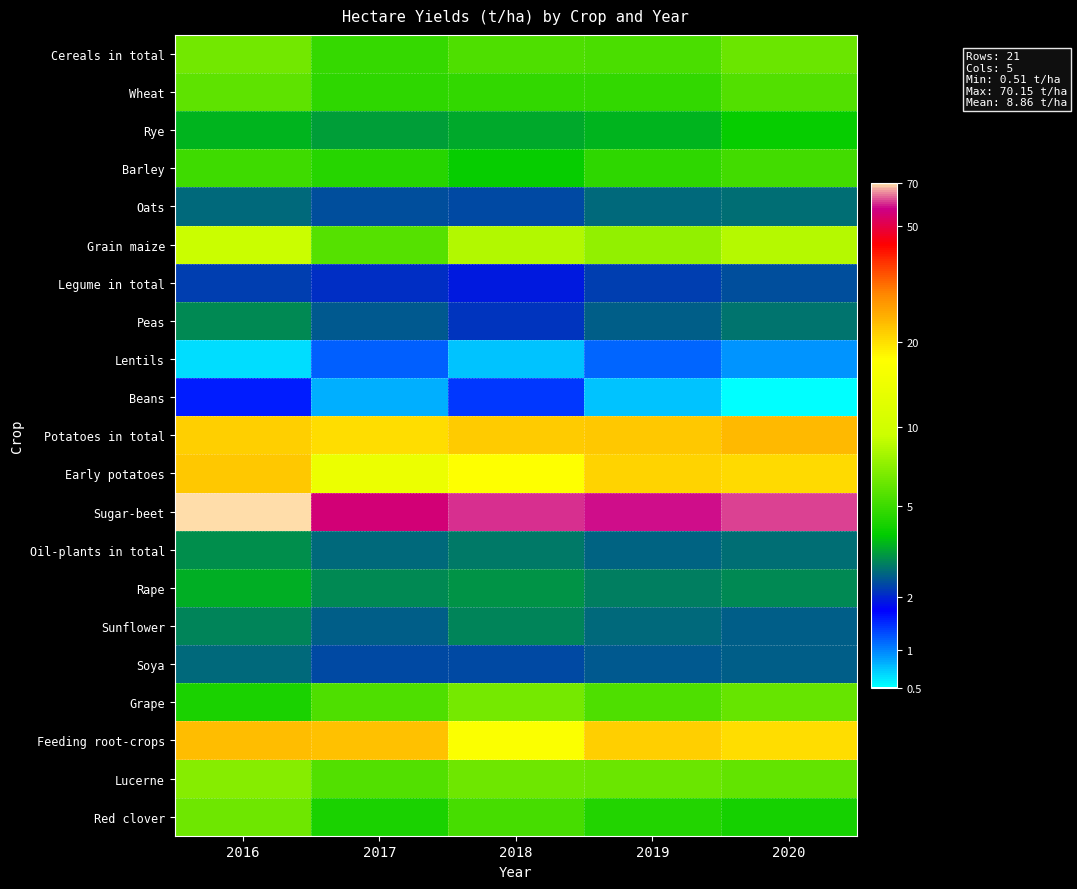

Reading left to right, extract all data points from this chart.

Cereals in total: 2016=2.0	2017=1.8	2018=1.9	2019=1.8	2020=2.0
Wheat: 2016=1.9	2017=1.7	2018=1.8	2019=1.8	2020=1.9
Rye: 2016=1.5	2017=1.4	2018=1.5	2019=1.5	2020=1.6
Barley: 2016=1.8	2017=1.7	2018=1.6	2019=1.7	2020=1.8
Oats: 2016=1.3	2017=1.2	2018=1.2	2019=1.3	2020=1.3
Grain maize: 2016=2.3	2017=1.9	2018=2.2	2019=2.1	2020=2.3
Legume in total: 2016=1.2	2017=1.1	2018=1.1	2019=1.2	2020=1.2
Peas: 2016=1.4	2017=1.2	2018=1.1	2019=1.3	2020=1.3
Lentils: 2016=0.5	2017=0.8	2018=0.6	2019=0.8	2020=0.7
Beans: 2016=0.9	2017=0.6	2018=0.9	2019=0.6	2020=0.4
Potatoes in total: 2016=3.1	2017=3.0	2018=3.1	2019=3.1	2020=3.2
Early potatoes: 2016=3.1	2017=2.7	2018=2.9	2019=3.1	2020=3.1
Sugar-beet: 2016=4.3	2017=4.0	2018=4.1	2019=4.1	2020=4.1
Oil-plants in total: 2016=1.4	2017=1.3	2018=1.3	2019=1.3	2020=1.3
Rape: 2016=1.5	2017=1.4	2018=1.4	2019=1.3	2020=1.4
Sunflower: 2016=1.4	2017=1.3	2018=1.4	2019=1.3	2020=1.3
Soya: 2016=1.3	2017=1.2	2018=1.2	2019=1.2	2020=1.3
Grape: 2016=1.7	2017=1.9	2018=2.0	2019=1.9	2020=2.0
Feeding root-crops: 2016=3.2	2017=3.2	2018=2.9	2019=3.1	2020=3.0
Lucerne: 2016=2.1	2017=1.9	2018=2.0	2019=2.0	2020=1.9
Red clover: 2016=2.0	2017=1.7	2018=1.8	2019=1.7	2020=1.7